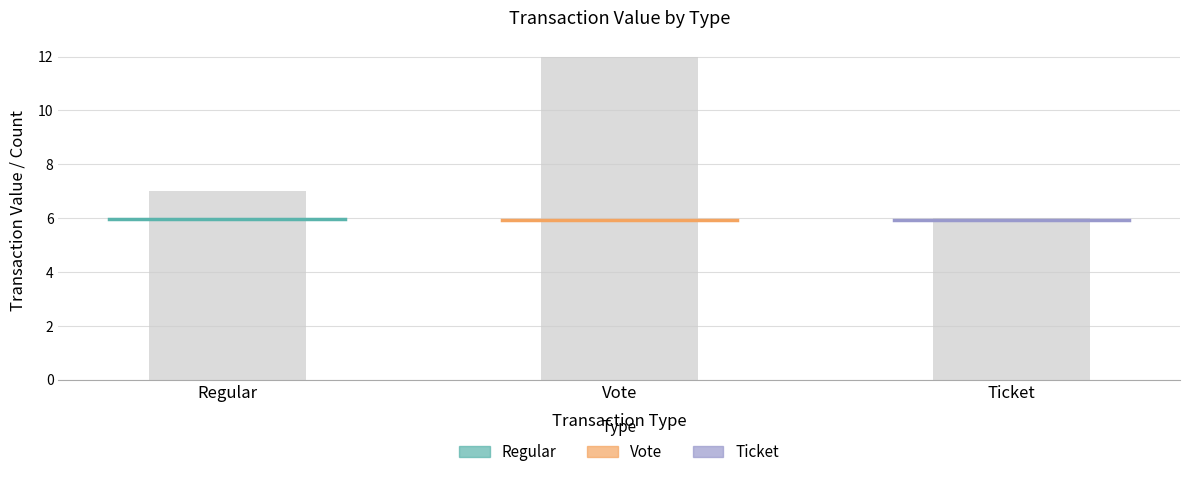

What is the label of the 1st bar from the right?

Ticket